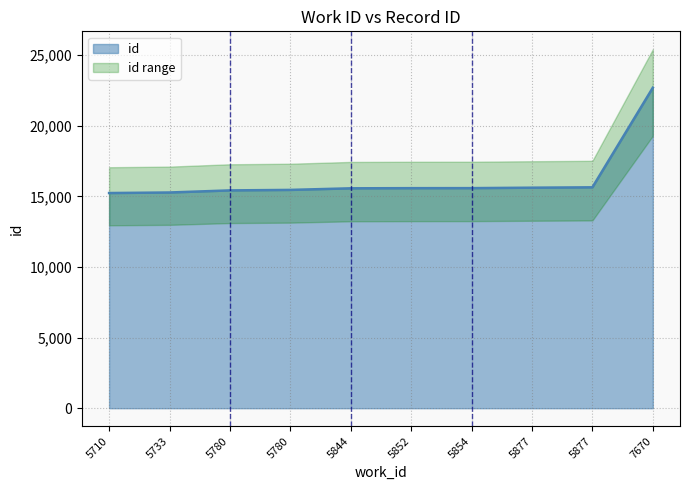

Which has a higher value, 5877 or 5780?

5877